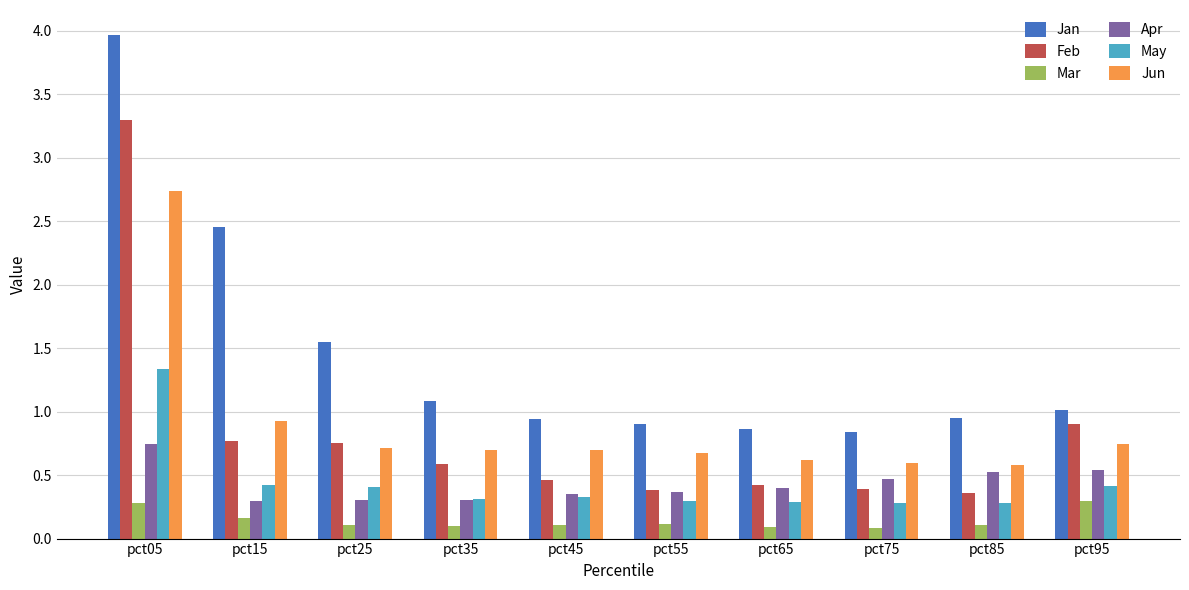

Rank the series by their maximum value, from highest to lowest.

Jan, Feb, Jun, May, Apr, Mar